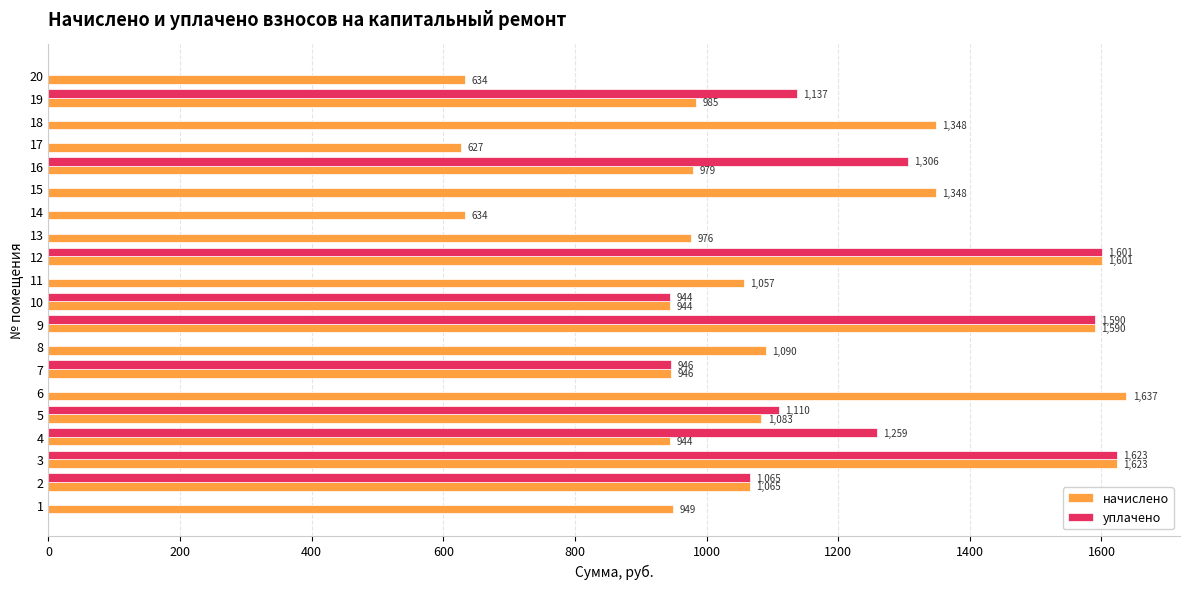

True or false: уплачено has a value of 999.5 at 8.

False